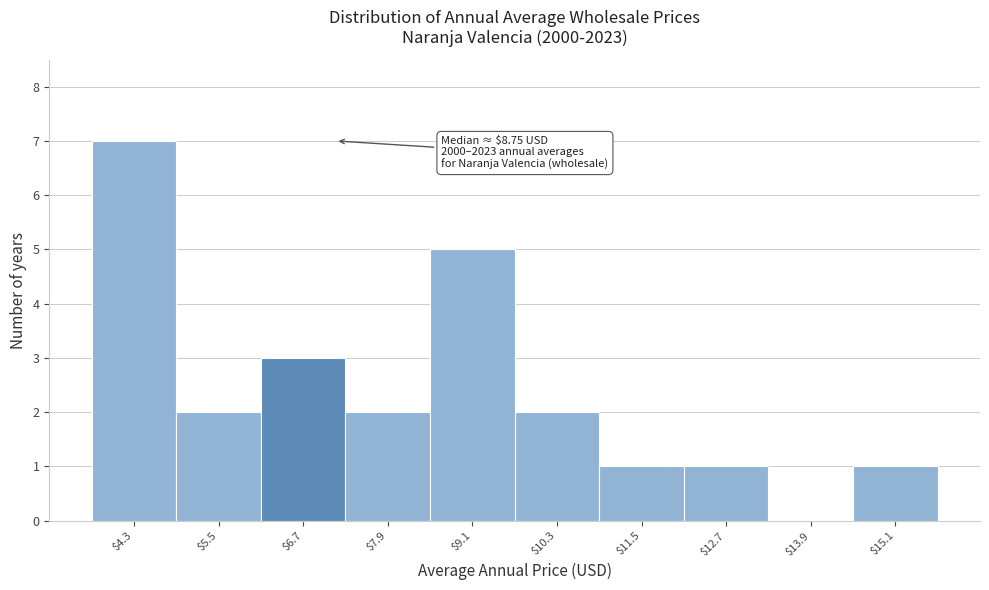

What is the sum of all values?

24